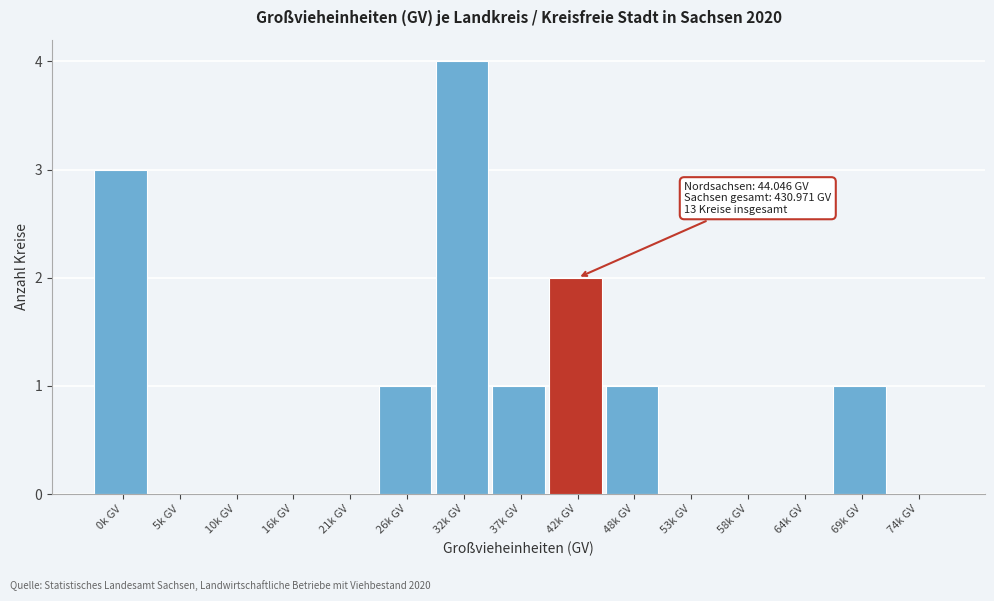

Reading left to right, transcribe all the data shown in this chart.

0k GV=3	5k GV=0	10k GV=0	16k GV=0	21k GV=0	26k GV=1	32k GV=4	37k GV=1	42k GV=2	48k GV=1	53k GV=0	58k GV=0	64k GV=0	69k GV=1	74k GV=0